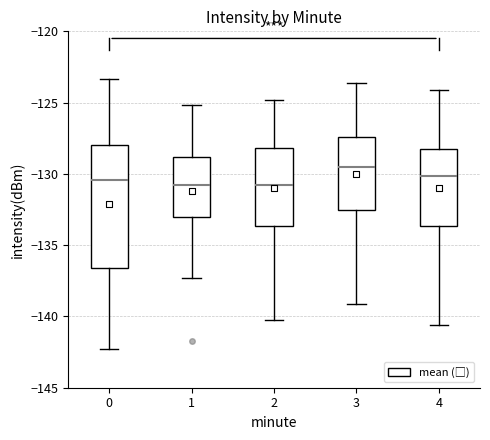

Where does the median line of the box at x = 1 sit on the y-axis? The values are not printed on the chart, so give them approximately, as read against the axis.

-131.0